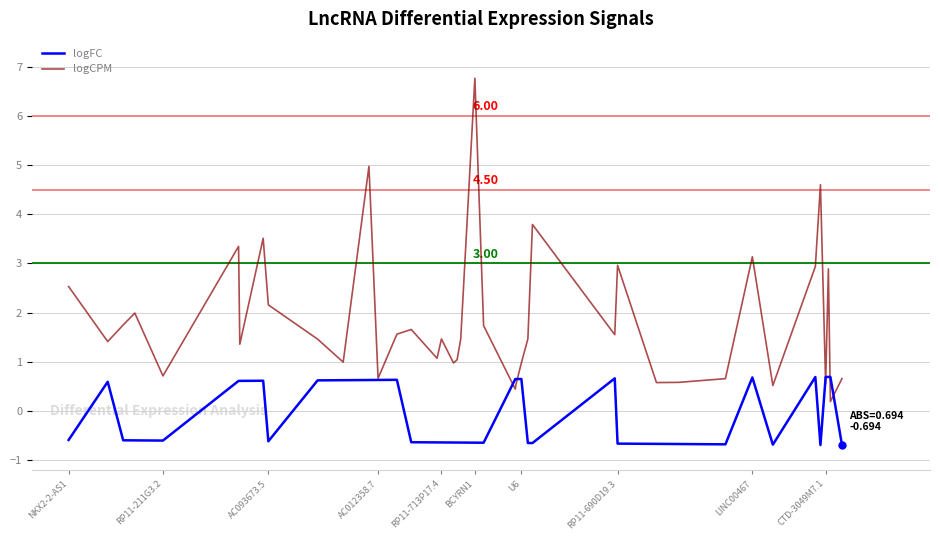

Rank the series by their average value, from highest to lowest.

logCPM, logFC